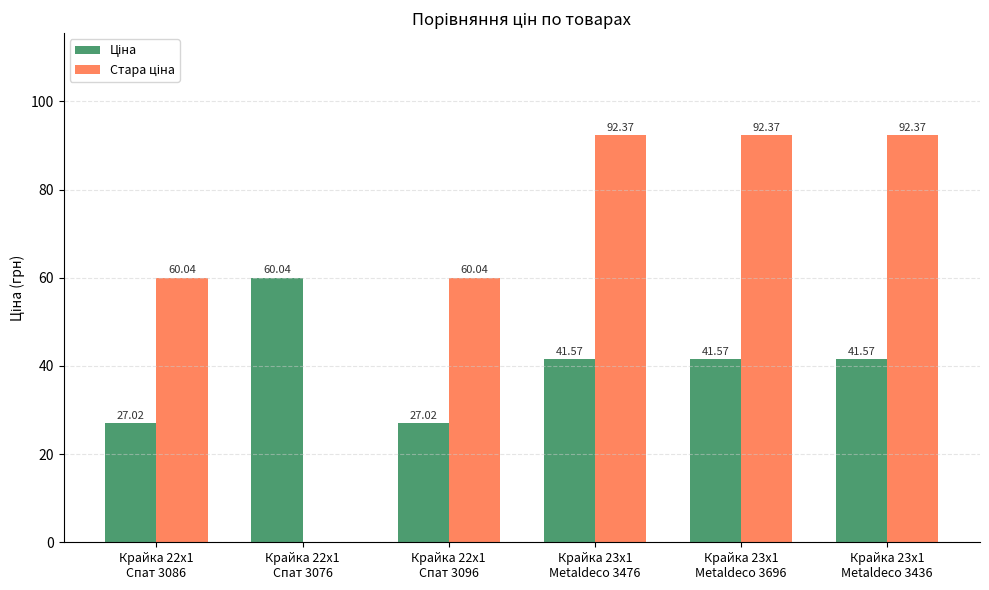

How many groups of bars are there?

6